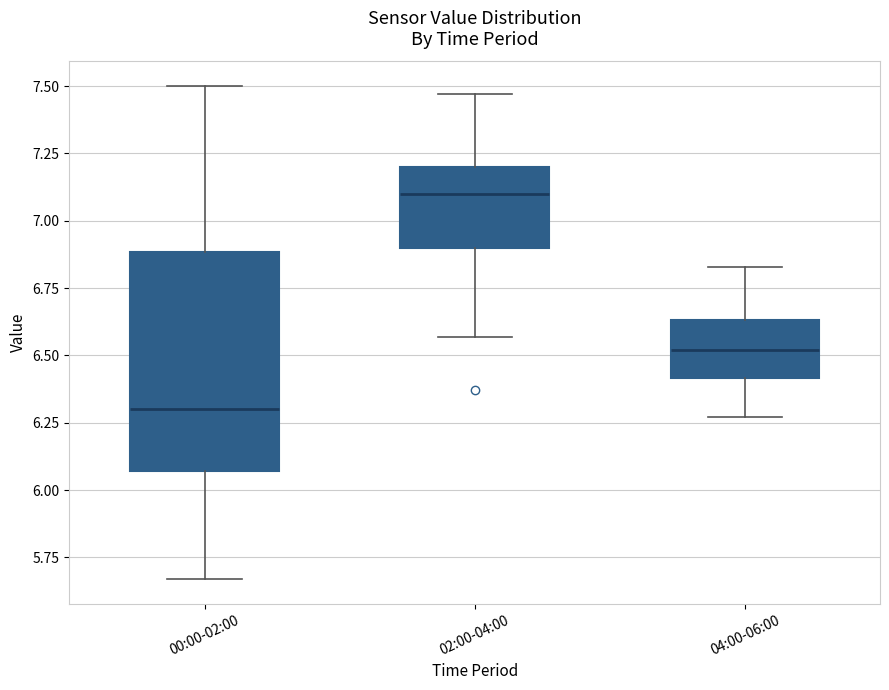

Reading left to right, transcribe this box plot: for each box, give where its median line is, the range the box spans, and where its two whiskers end, as read against the y-axis. The values are not printed on the chart, so give them approximately, as read against the axis.

00:00-02:00: median 6.30, box 6.05 to 6.90, whiskers 5.65 to 7.50
02:00-04:00: median 7.10, box 6.90 to 7.20, whiskers 6.55 to 7.45
04:00-06:00: median 6.50, box 6.40 to 6.65, whiskers 6.25 to 6.85